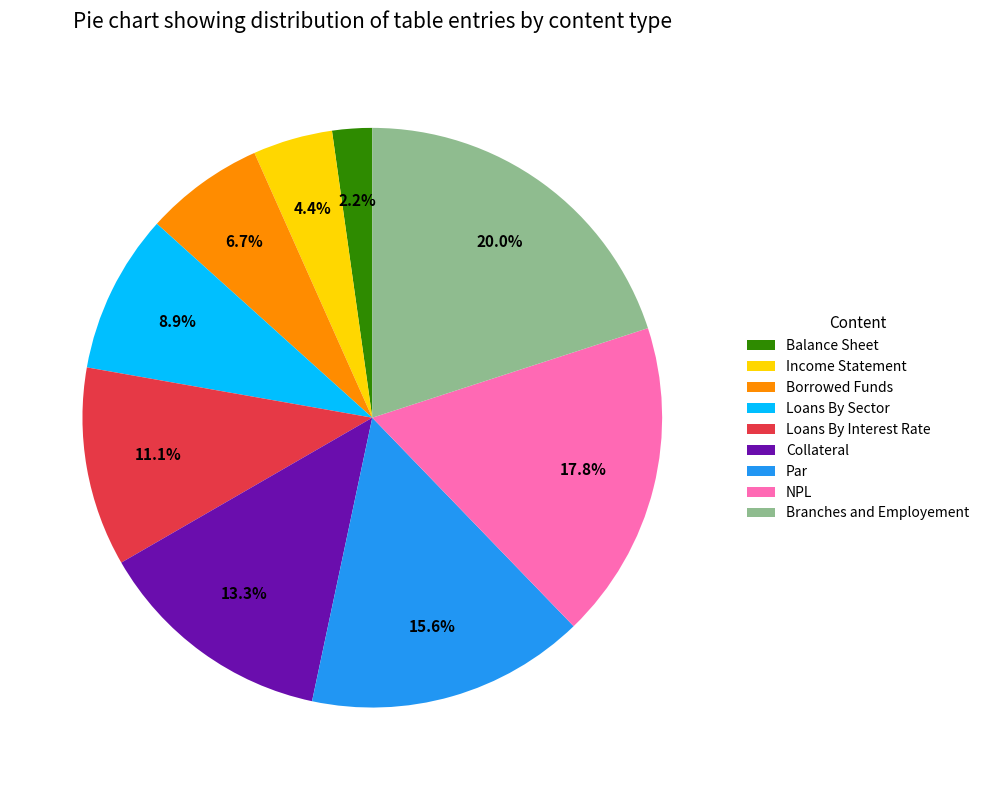

Which slice is the largest?

Branches and Employement